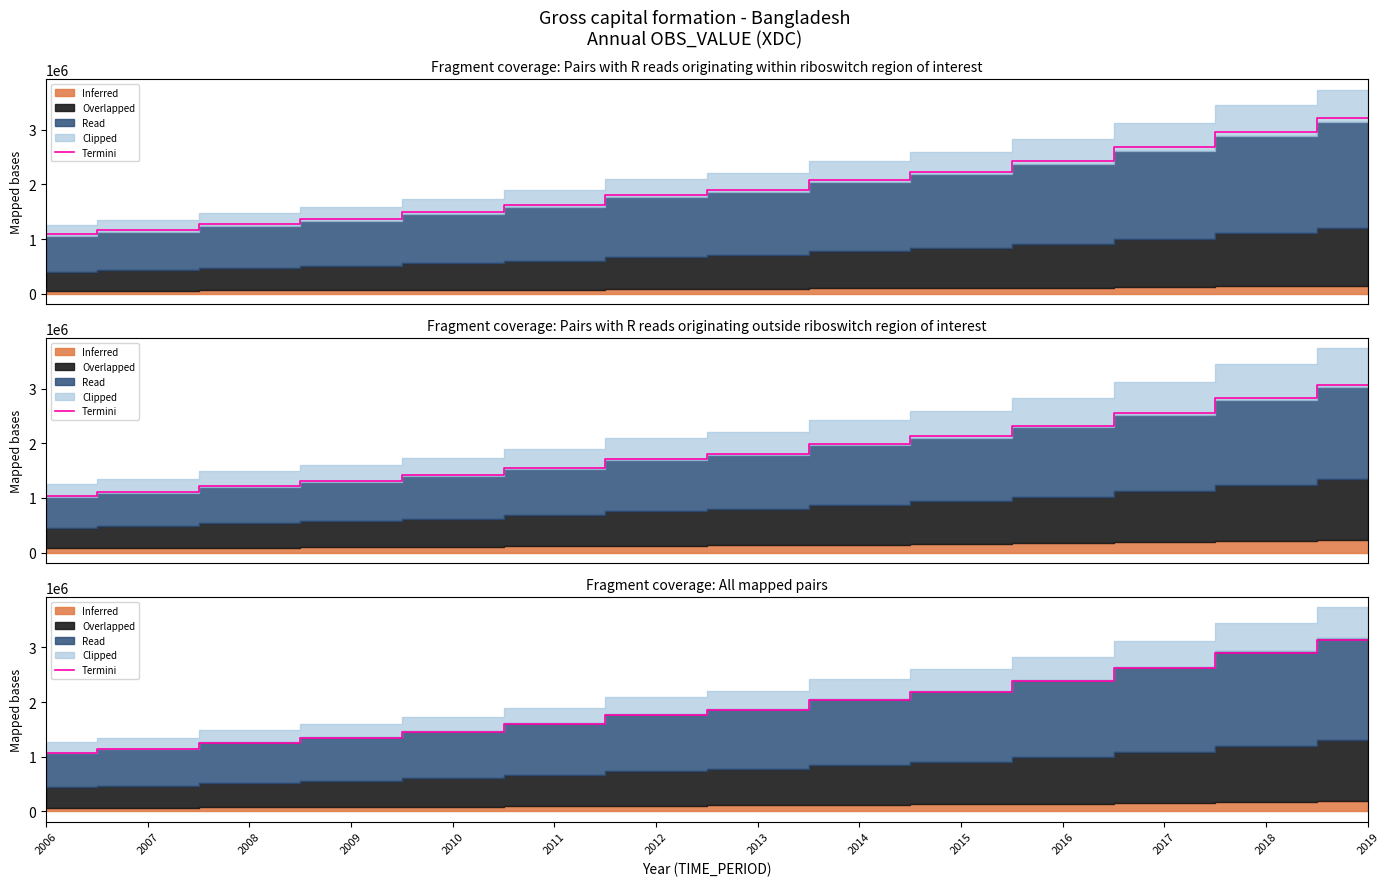

Approximately how many times larger is the value at 2007 compared to 2011?

0.7